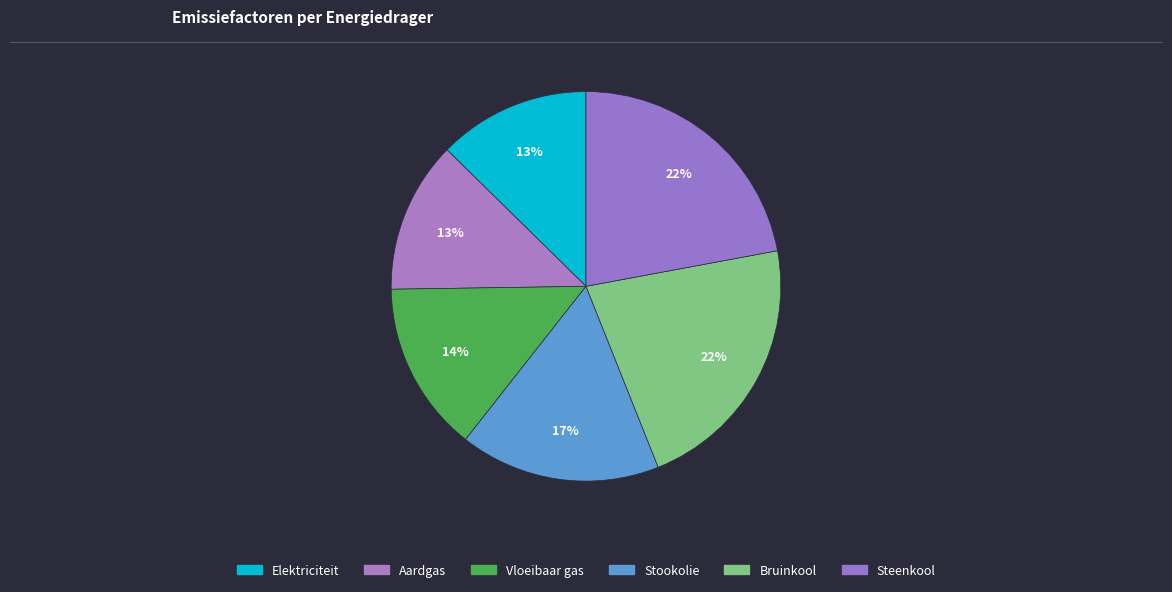

To the nearest percent, what is the combined percentage of Stookolie and Vloeibaar gas?

31%